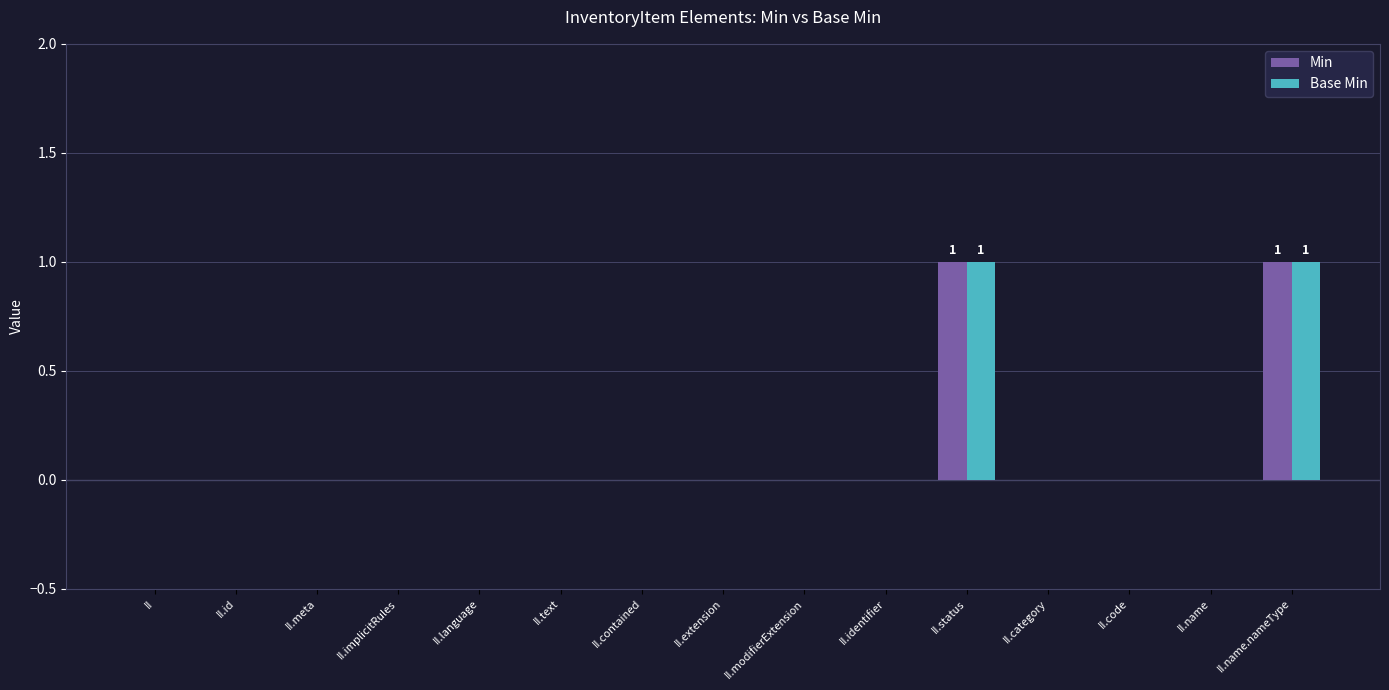

Count the number of data series in this chart.

2